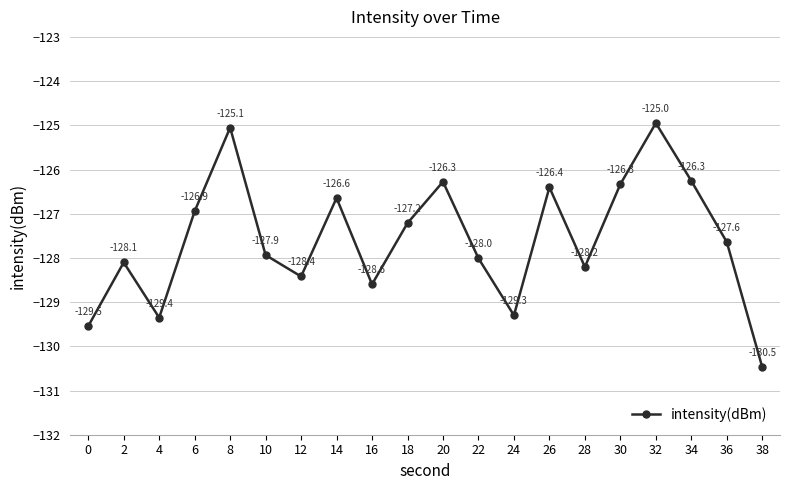

What is the value of the 18th point from the left?

-126.3